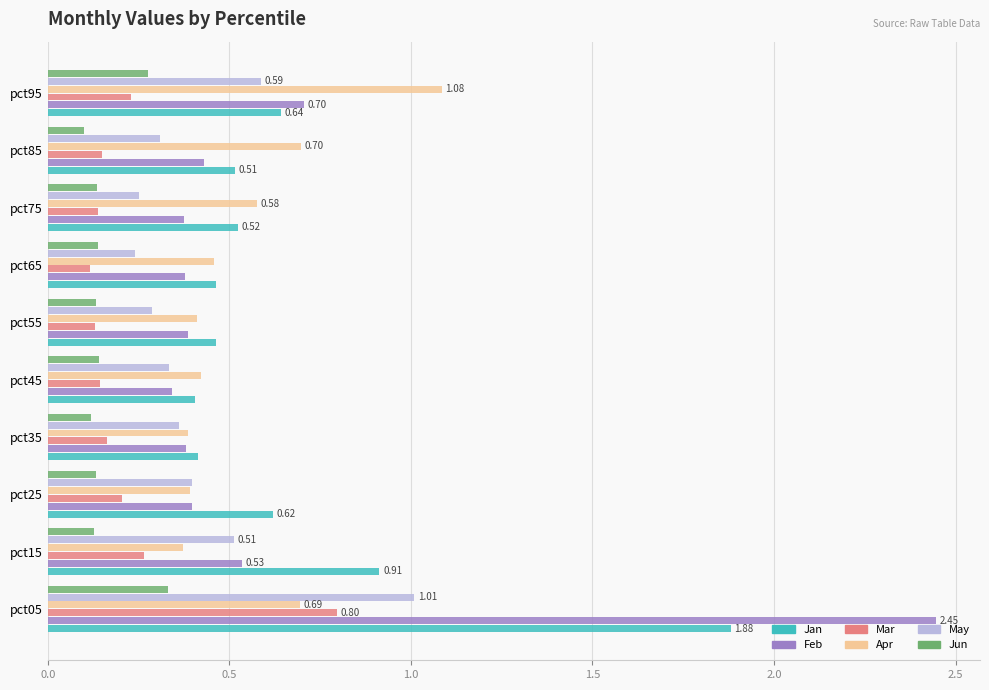

What is the average value of the Jan series?

0.7